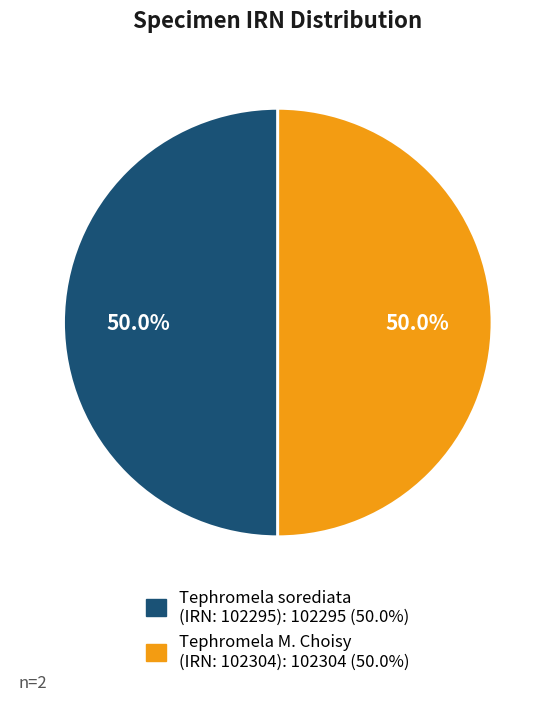

Approximately how many times larger is the value at Tephromela sorediata (IRN: 102295) compared to Tephromela M. Choisy (IRN: 102304)?

1.0